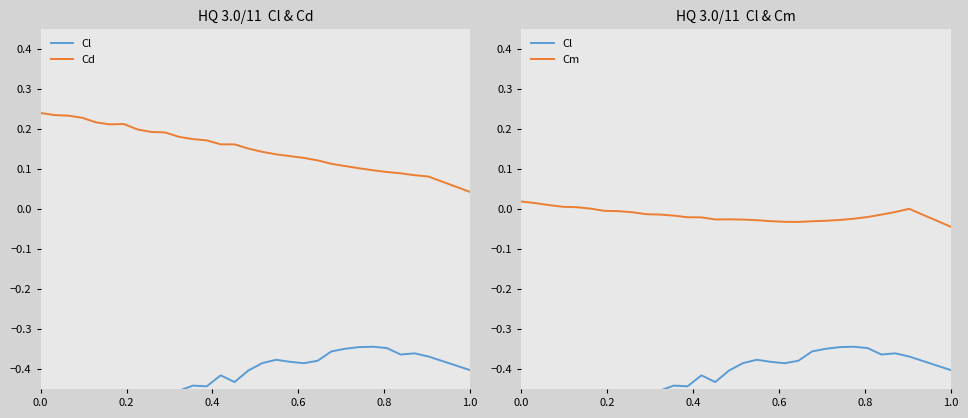

What is the maximum value shown in the chart?

0.2